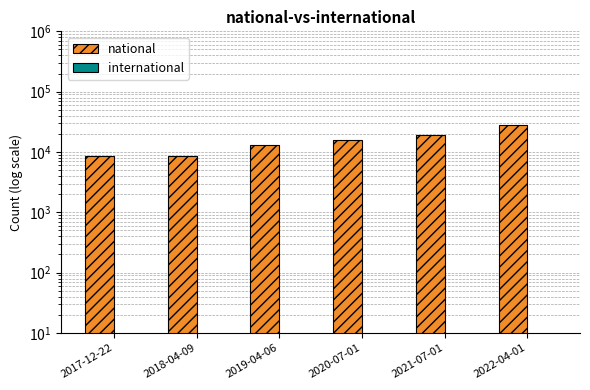

Reading left to right, what are all the values shown in this chart?

national: 8596	8596	13060	15917	18837	28281
international: 0	0	0	0	0	0